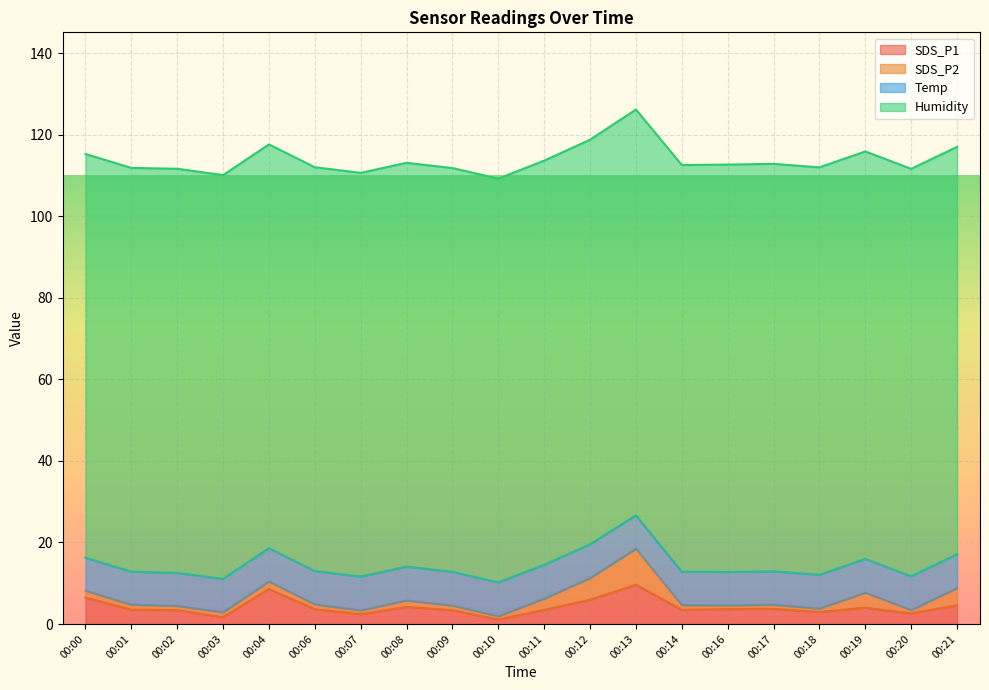

True or false: SDS_P1 and Humidity cross at least once.

False